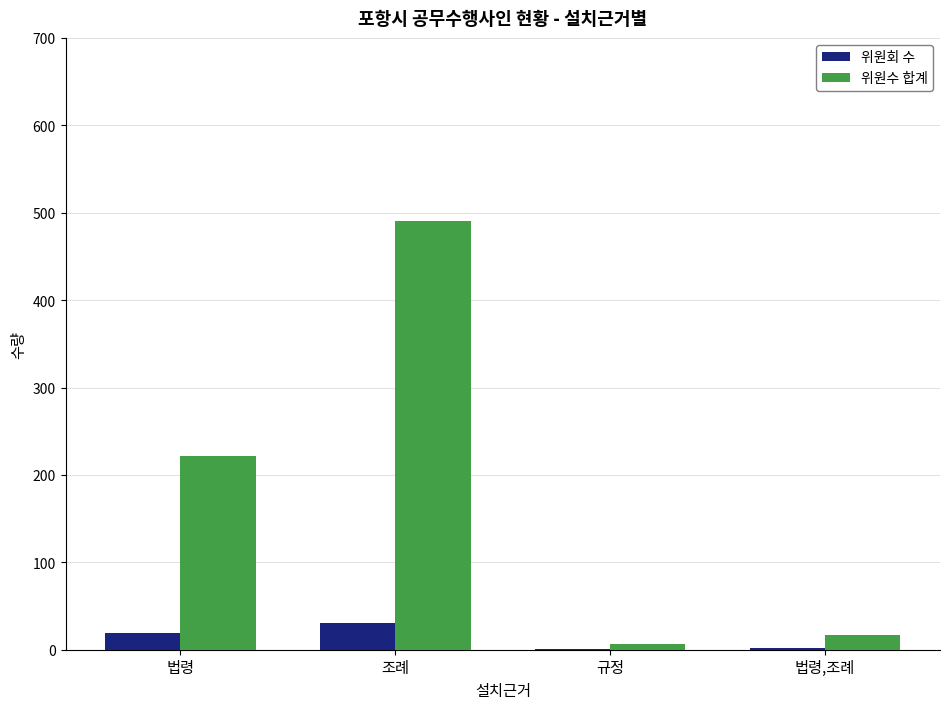

What is the total value across all series at 조례?

522